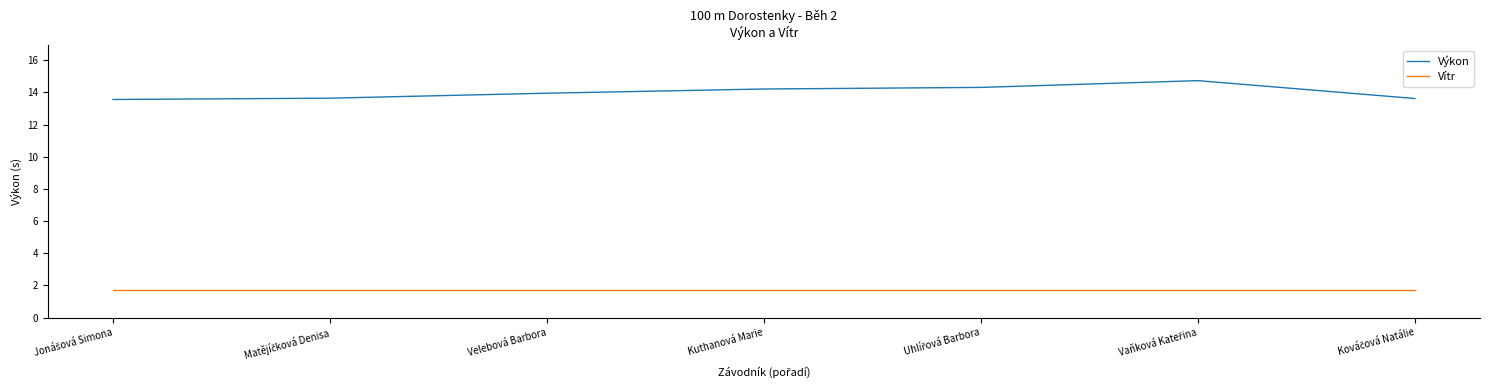

List the series in order of their peak value, highest first.

Výkon, Vítr